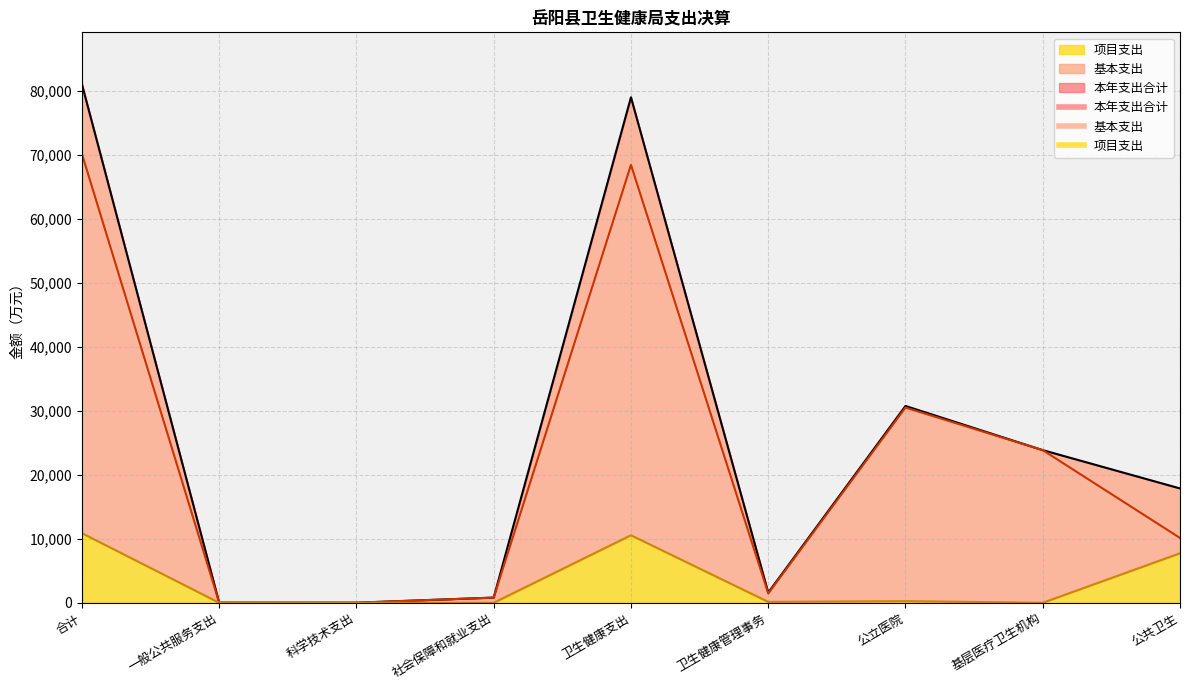

True or false: 基本支出 has a value of 810.3 at 社会保障和就业支出.

True